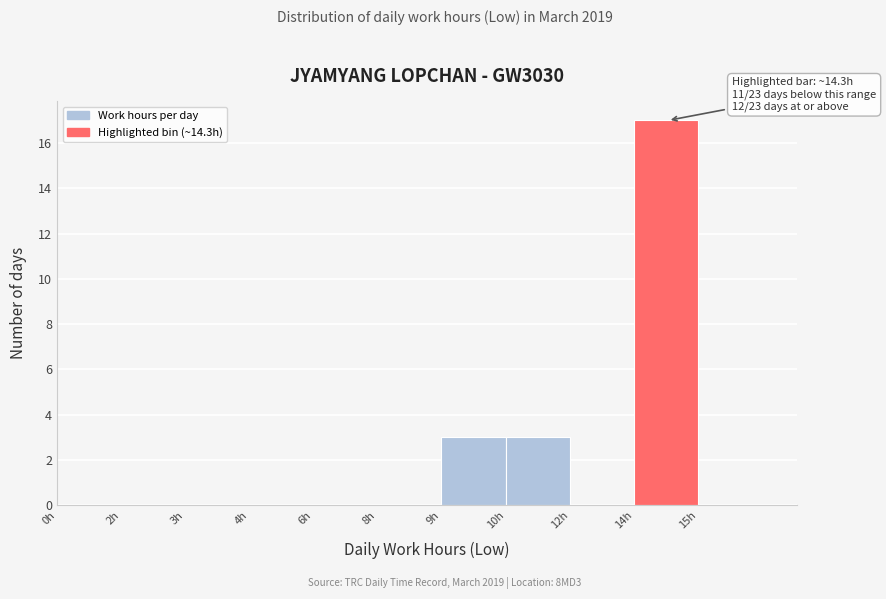

Reading left to right, list all the values displayed in this chart.

0h=0	2h=0	3h=0	4h=0	6h=0	8h=0	9h=3	10h=3	12h=0	14h=17	15h=0